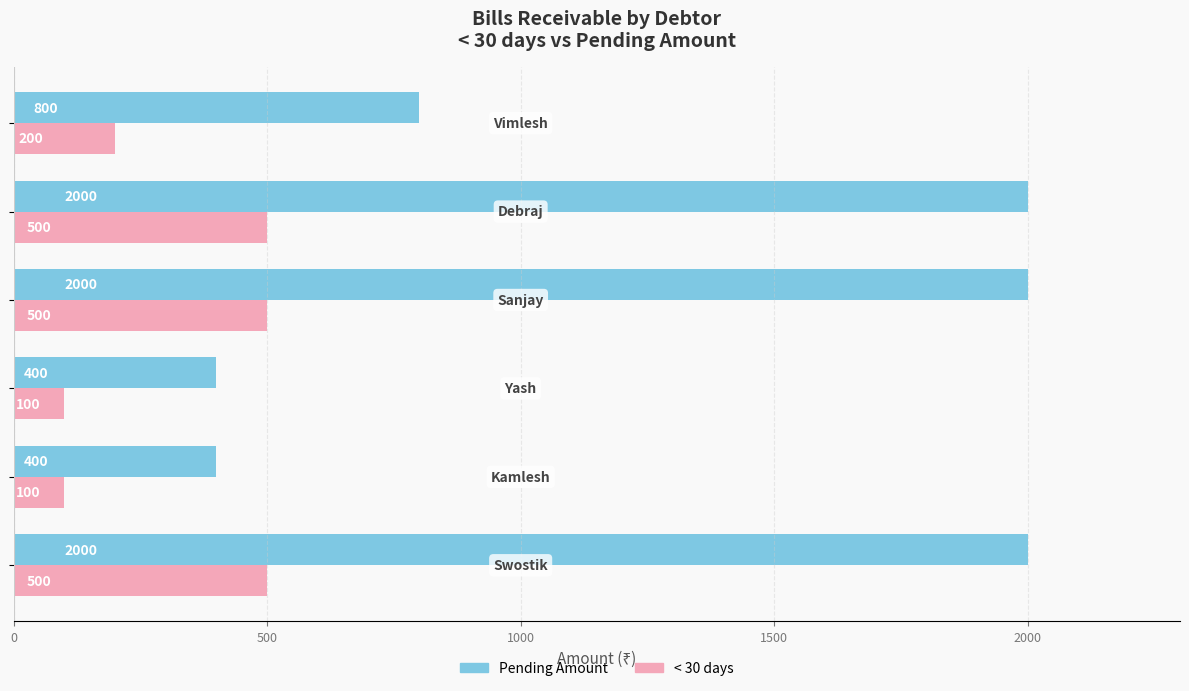

How many Pending Amount values are between 400 and 2000?

6